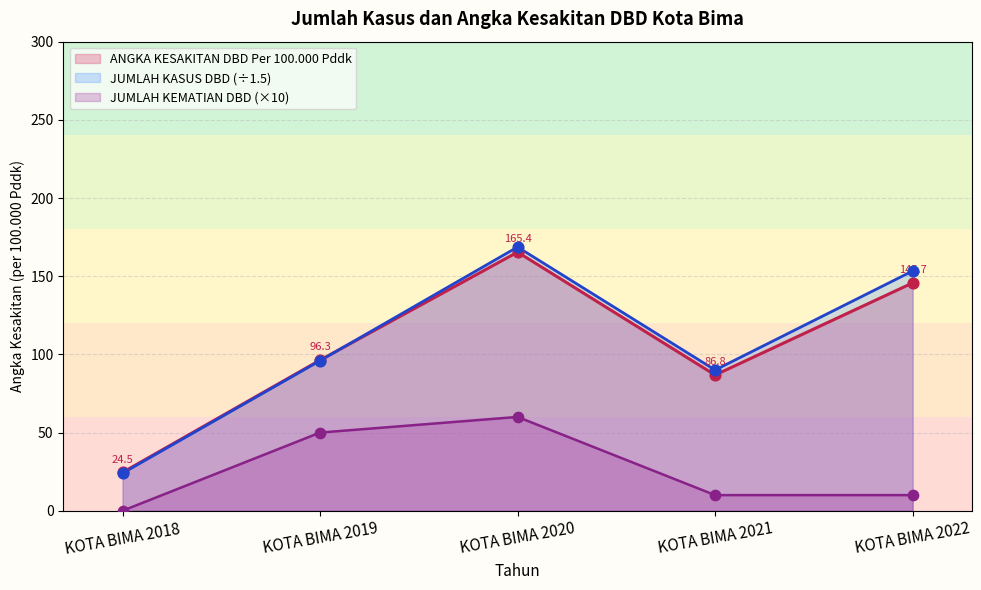

Which series has the largest total across all categories?

JUMLAH KASUS DBD (÷1.5)